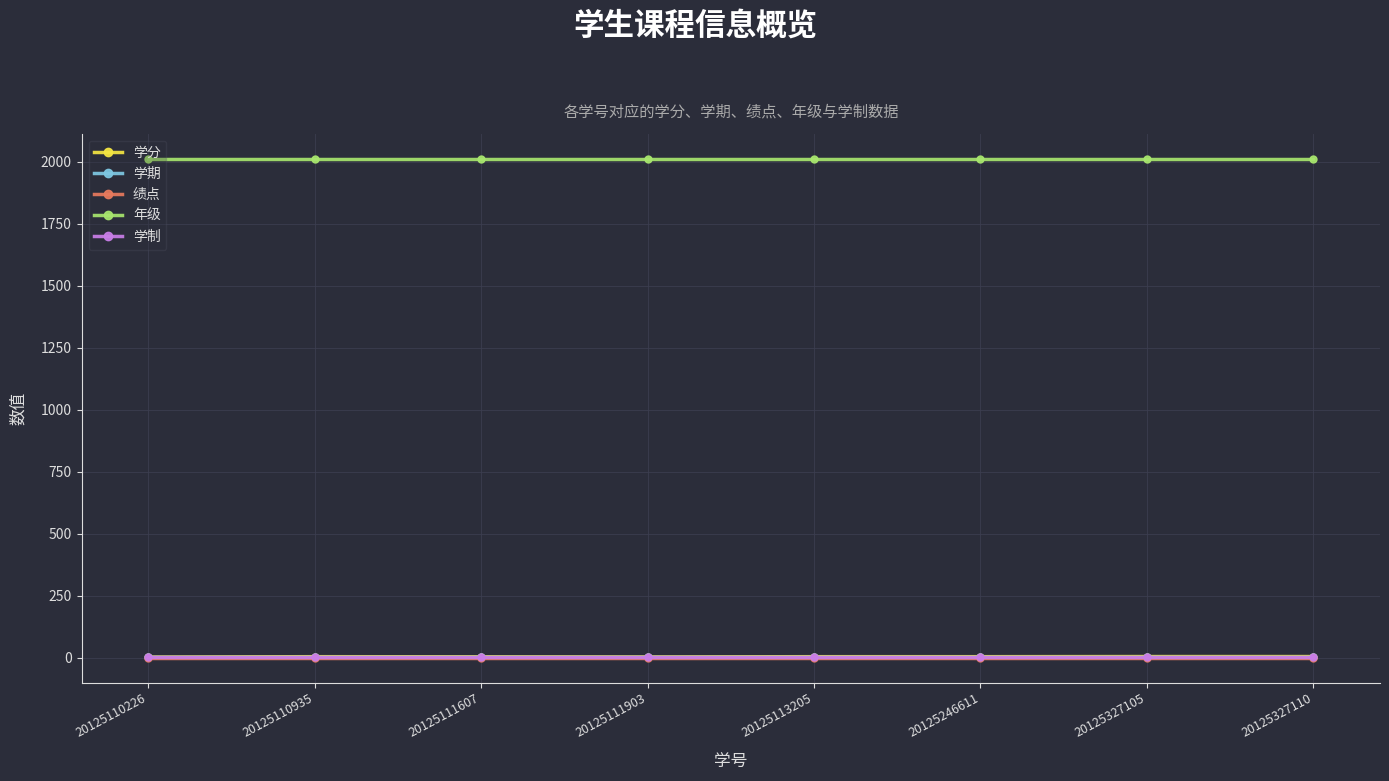

Is the value of 绩点 at 20125111903 greater than the value of 年级 at 20125111607?

No